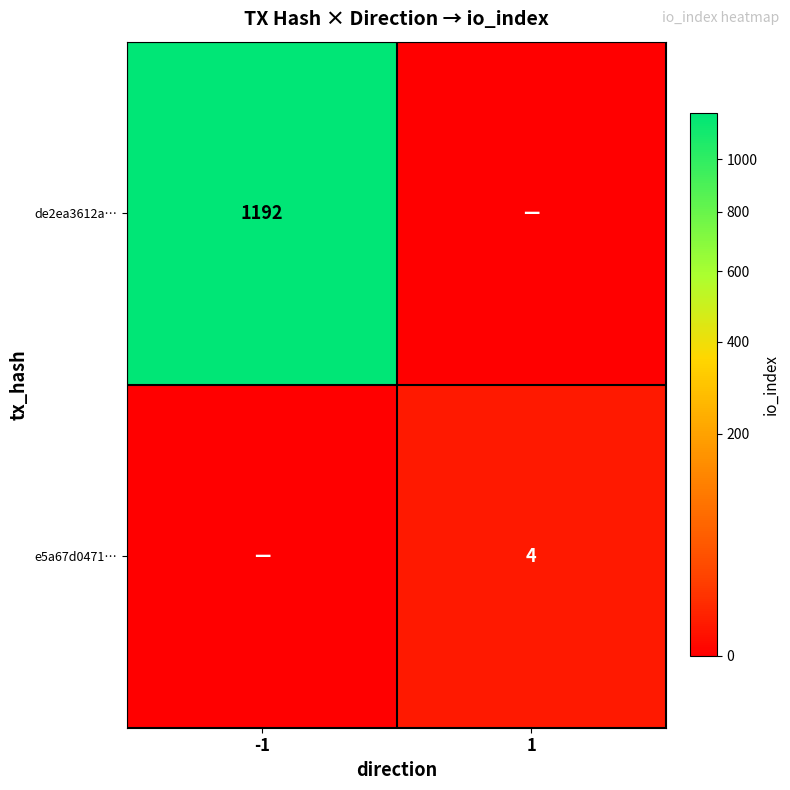

Is the value of de2ea3612a… at -1 greater than the value of e5a67d0471… at 1?

Yes